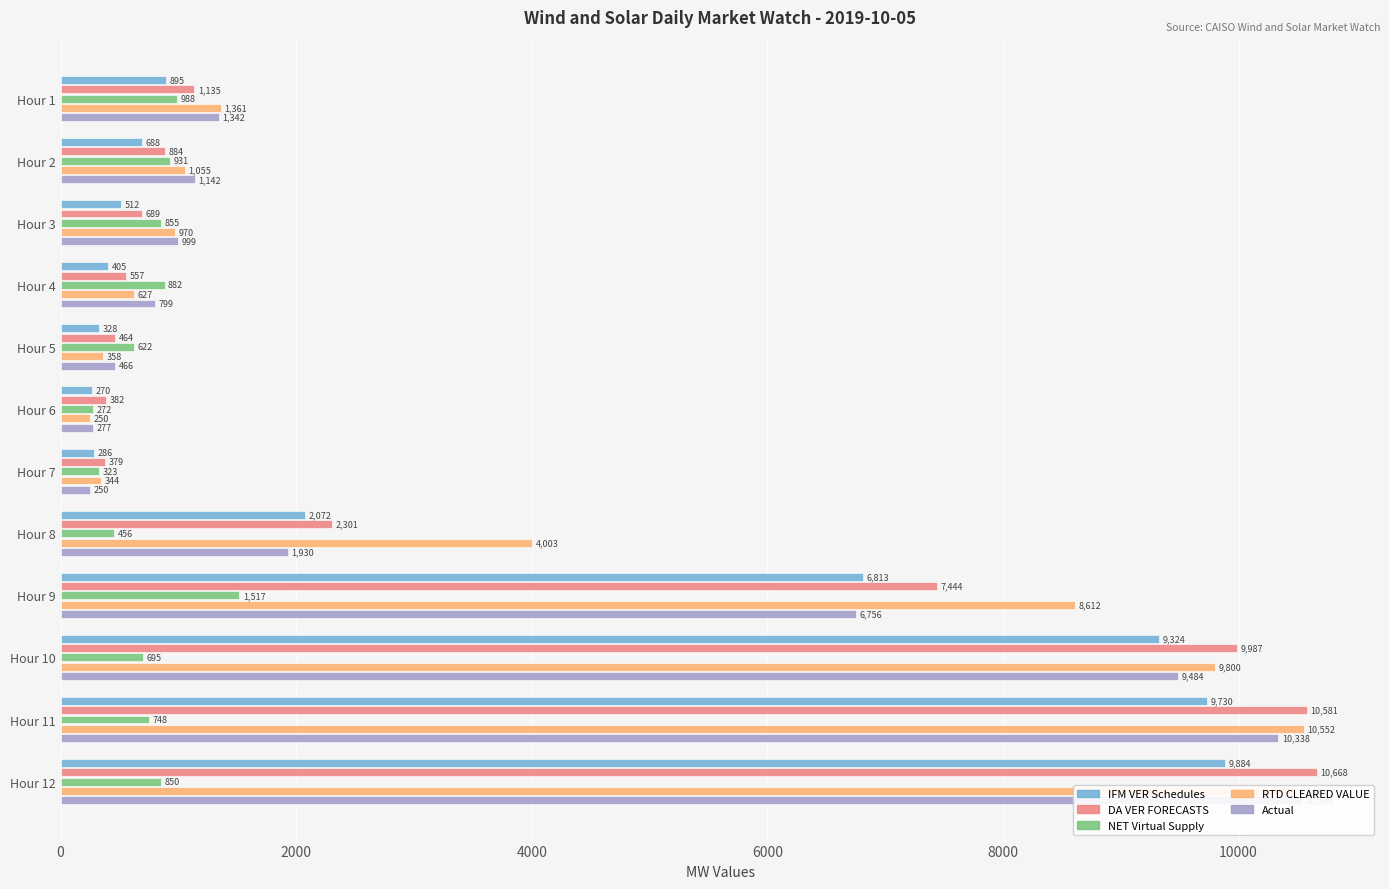

Is the value of NET Virtual Supply at Hour 3 greater than the value of Actual at Hour 1?

No